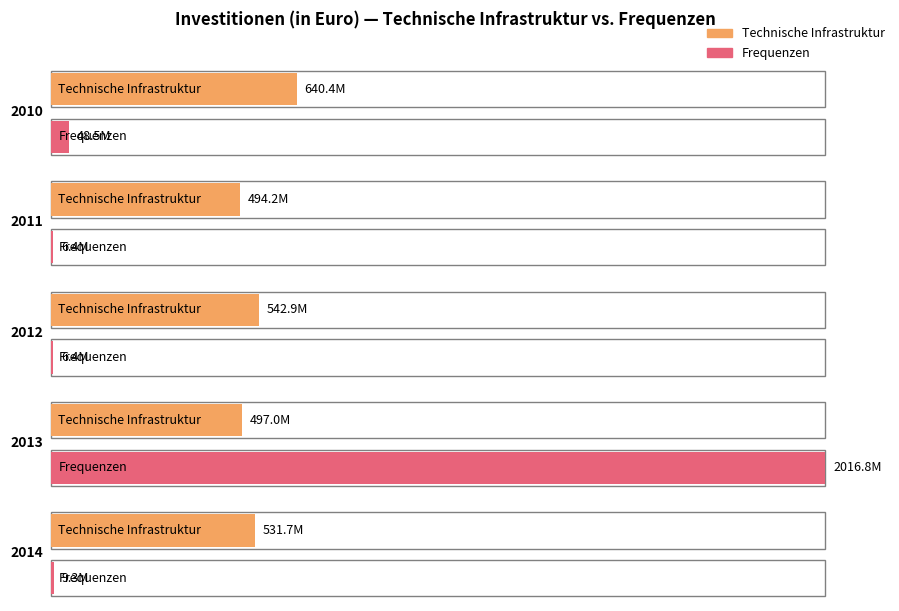

What is the value of the Frequenzen bar at the 1st from the left?

48471900